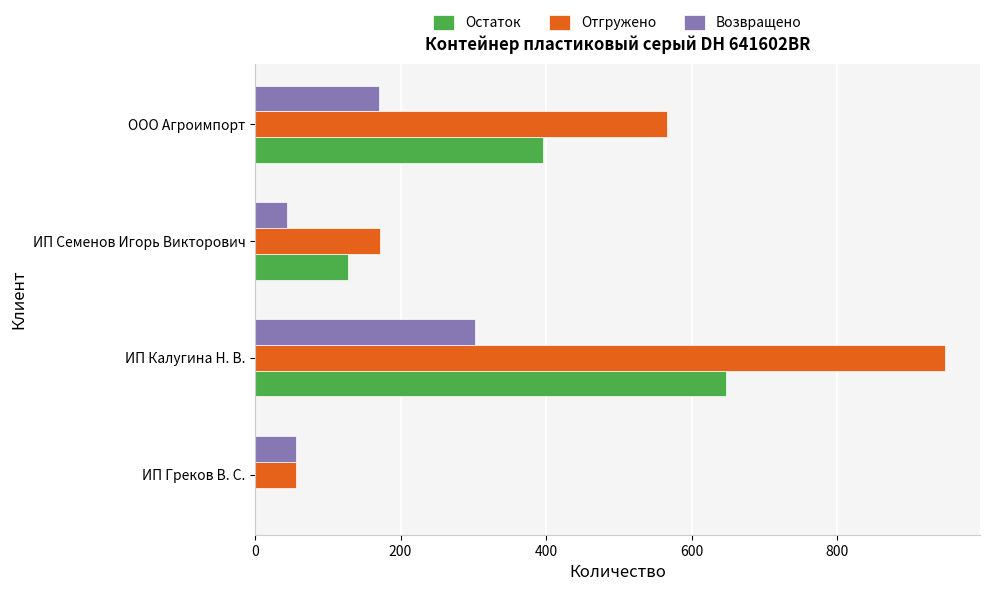

What is the sum of all Возвращено values?

572